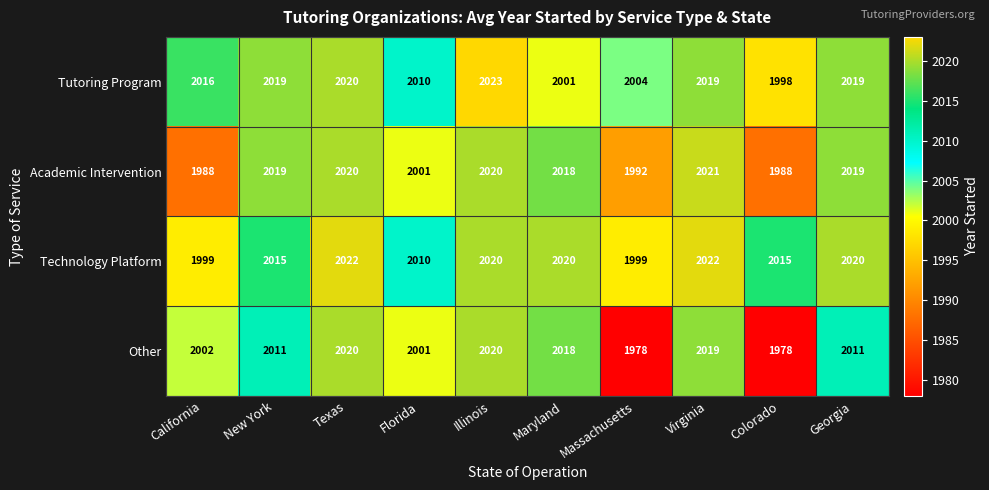

What is the difference between the Other values at Illinois and California?

18